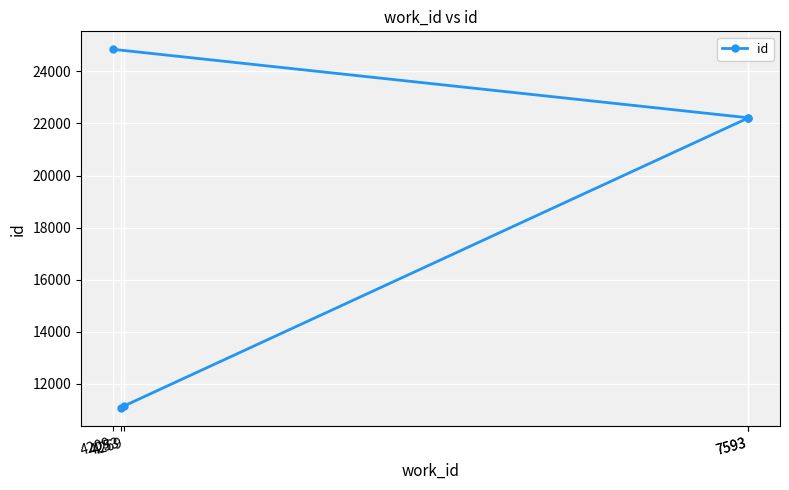

True or false: the data shows 11066 at 4253.

True